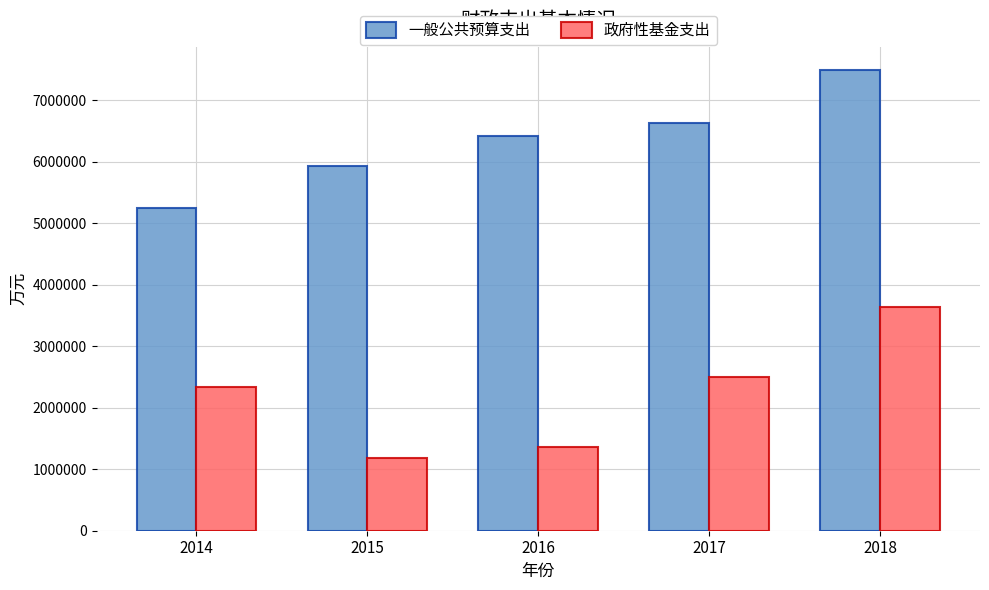

What is the sum of the 一般公共预算支出 values at 2016 and 2018?

13918292